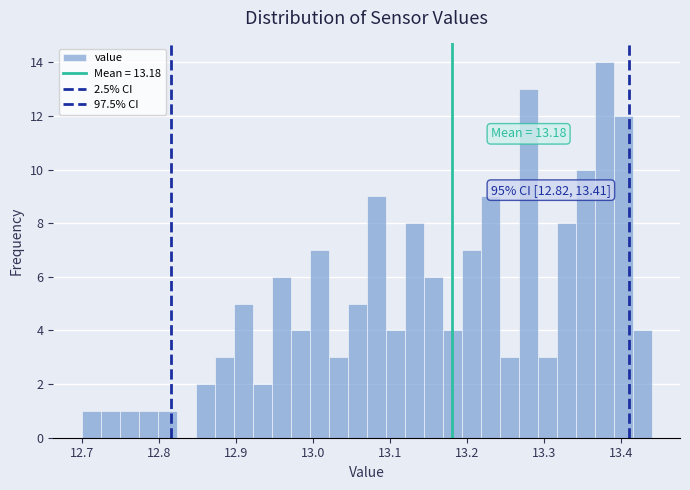

Around what value on the x-axis is the tallest bar? Give the approximate position of its centre, as read against the axis.

13.38